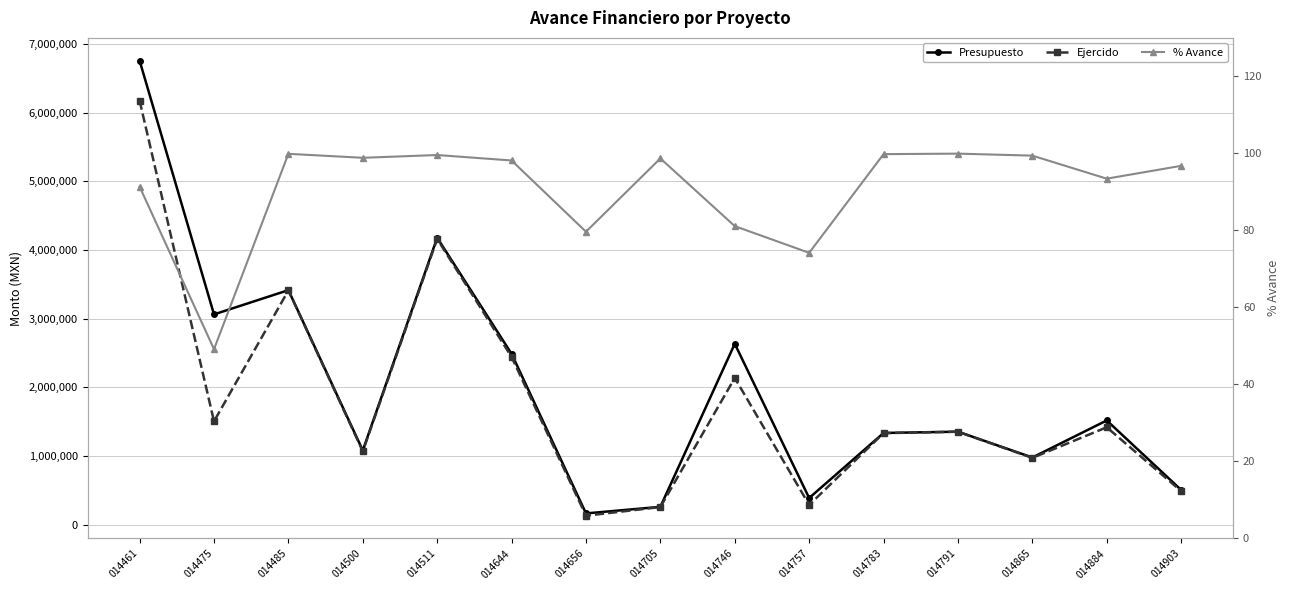

How many data points in Ejercido are above 1353444?

8